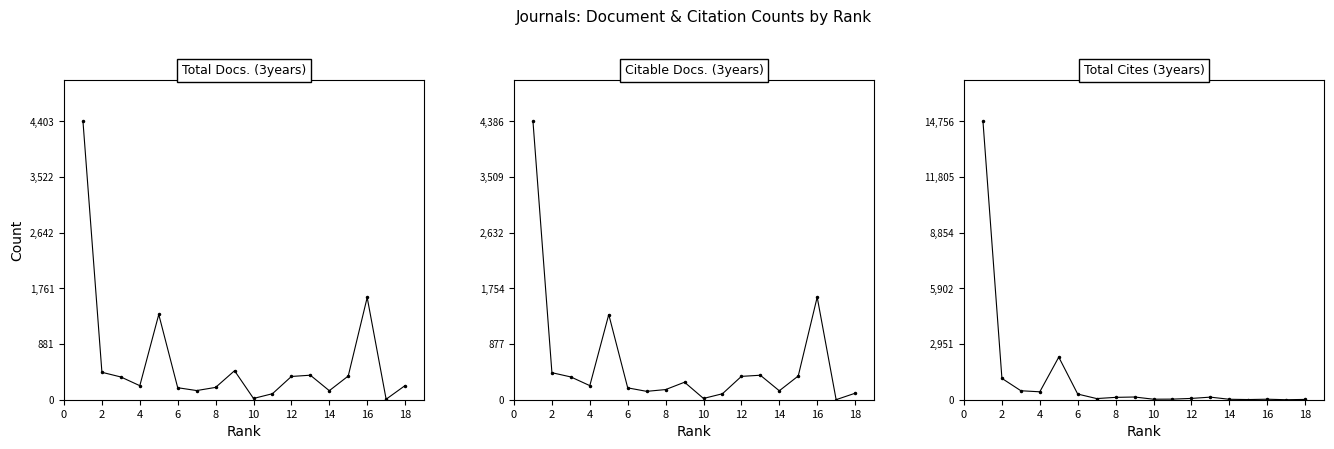

The value of Citable Docs. (3years) at 12 is 51. True or false?

False